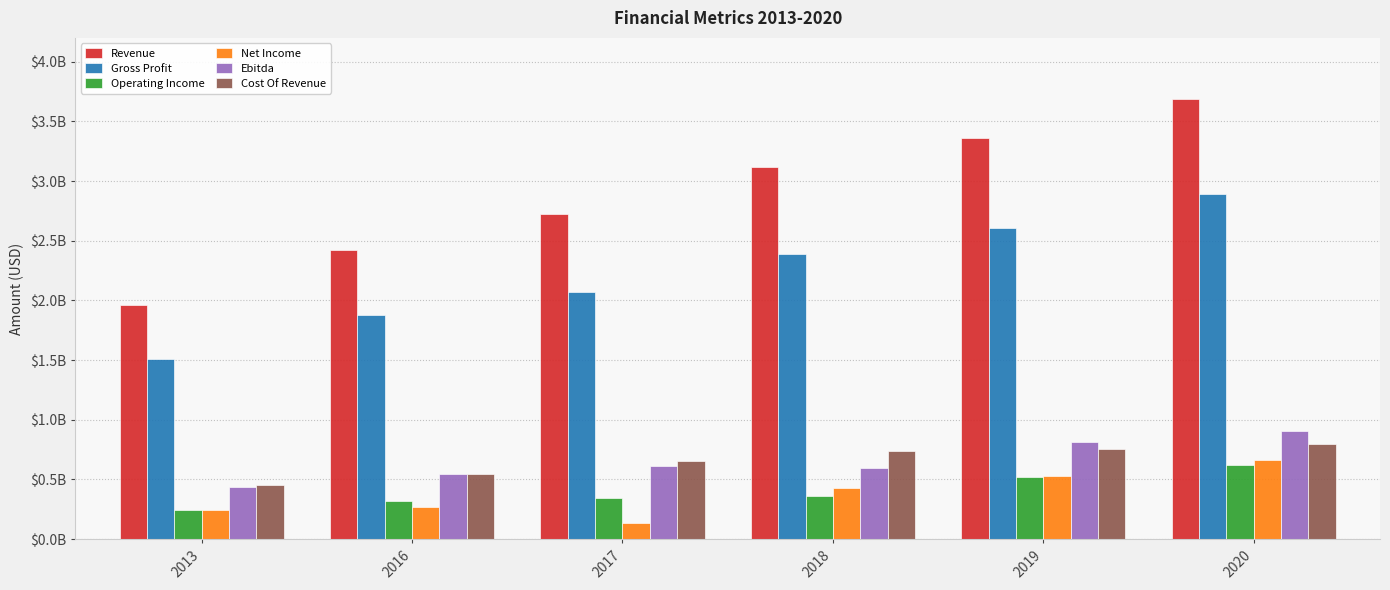

What is the value of the Revenue bar at the 4th from the left?

3121058000